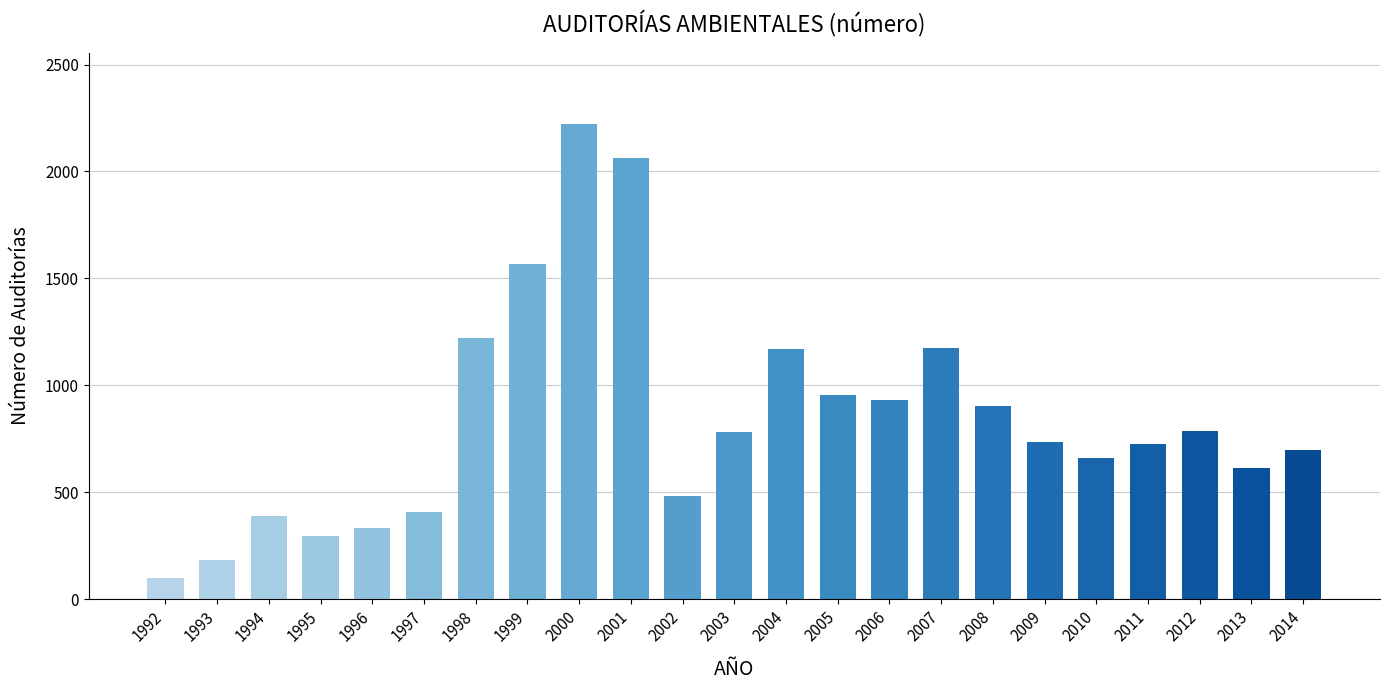

Are the bars grouped side by side (vs. stacked)?

No